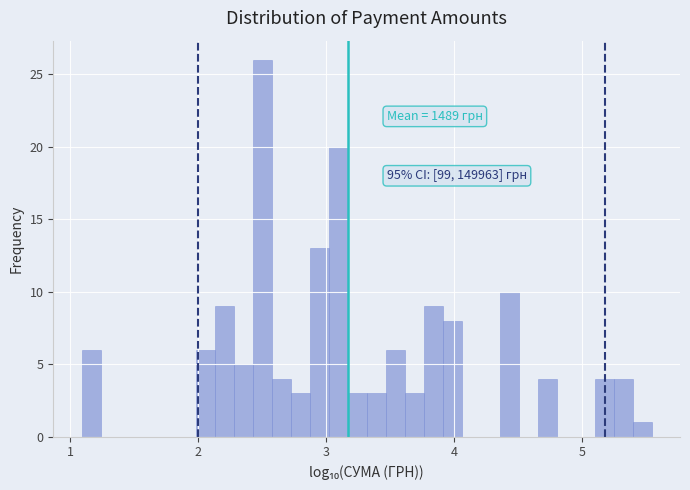

Read against the x-axis, roughly where is the centre of the tallest bar?

2.5